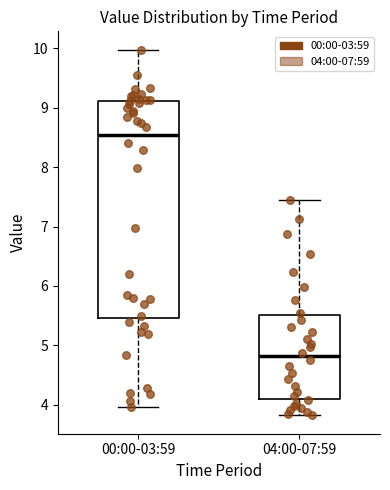

Which box has the lowest median line?

04:00-07:59